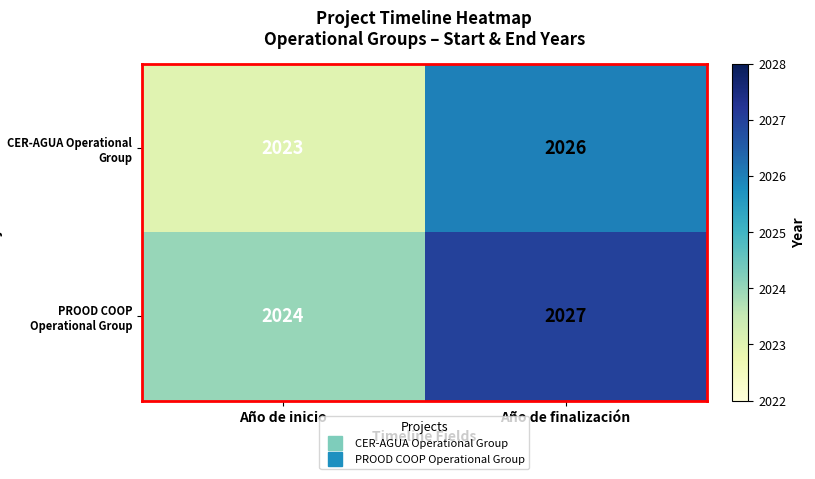

At which label does PROOD COOP Operational Group reach its peak?

Año de finalización